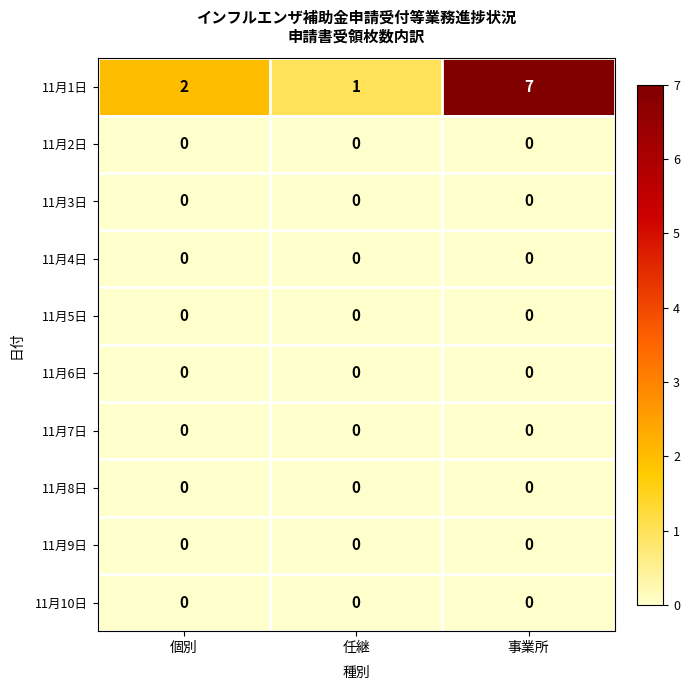

What is the difference between the highest and lowest values at 事業所?

7